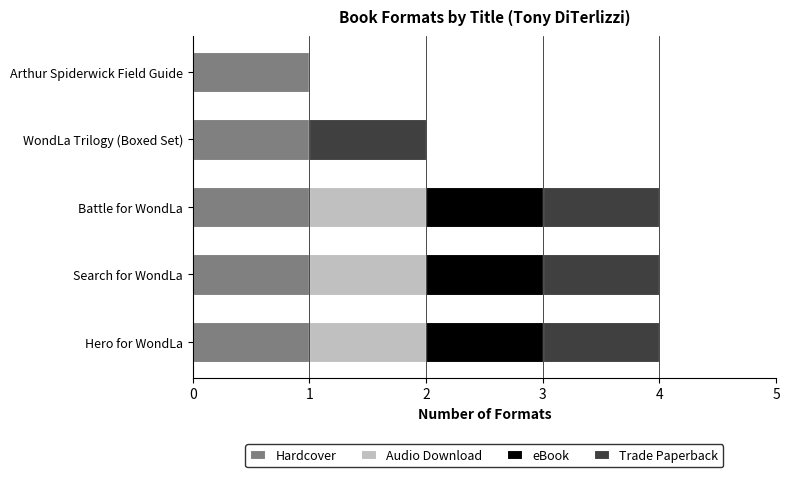

What is the total value across all series at Hero for WondLa?

4